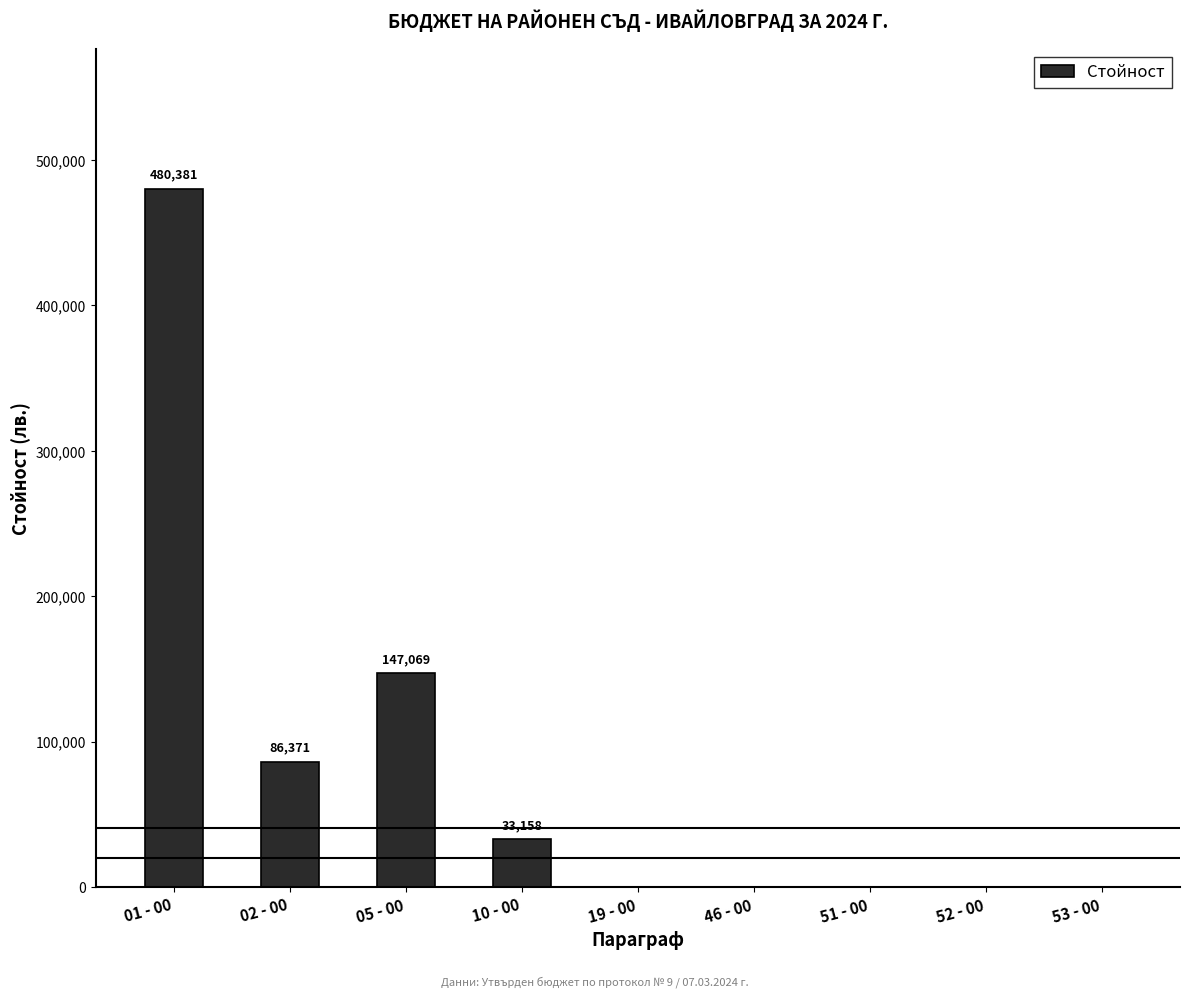

Where is the data nearest to the value 240190?

05 - 00